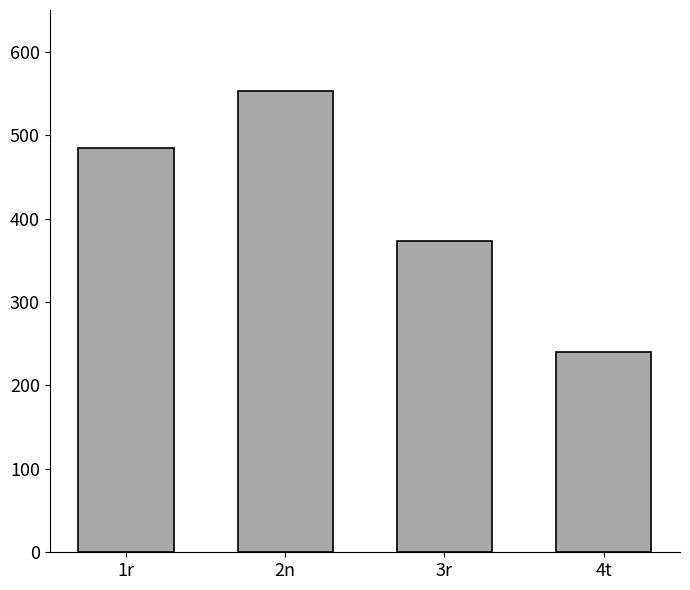

Is it true that the value at 2n is 553?

True